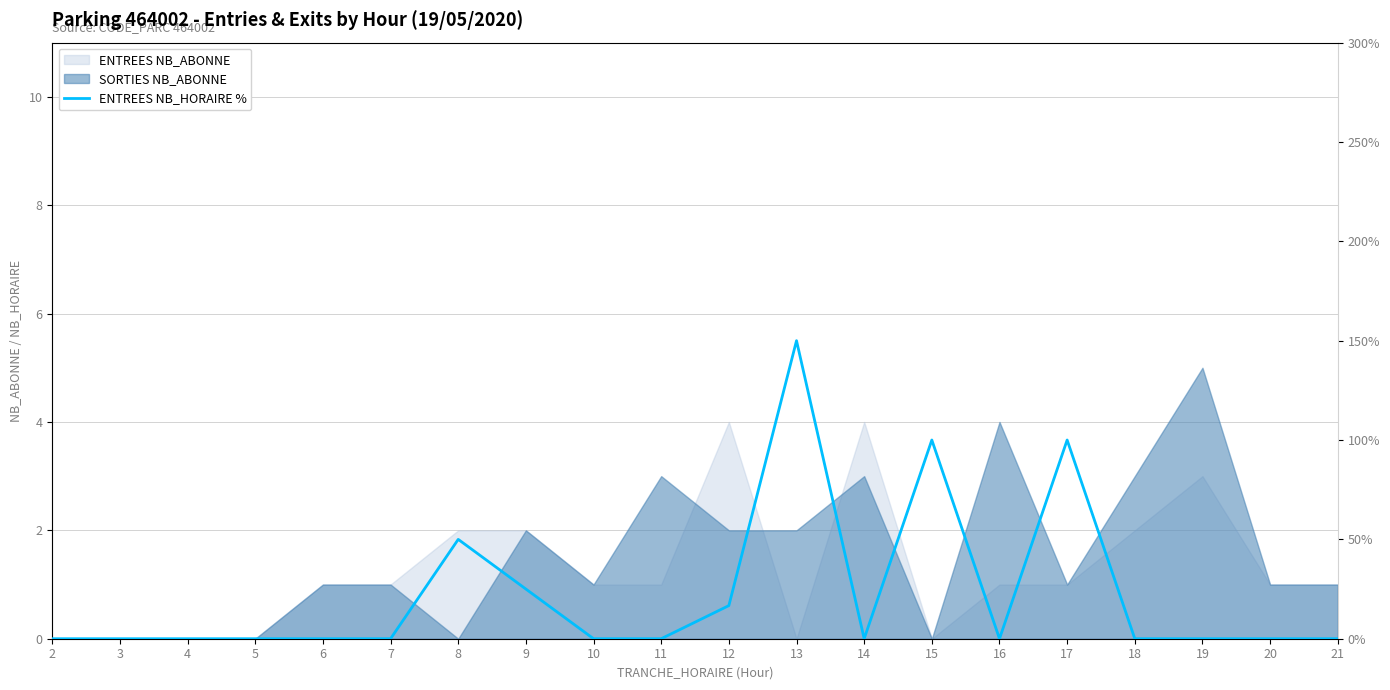

What is the greatest value displayed?

150.0